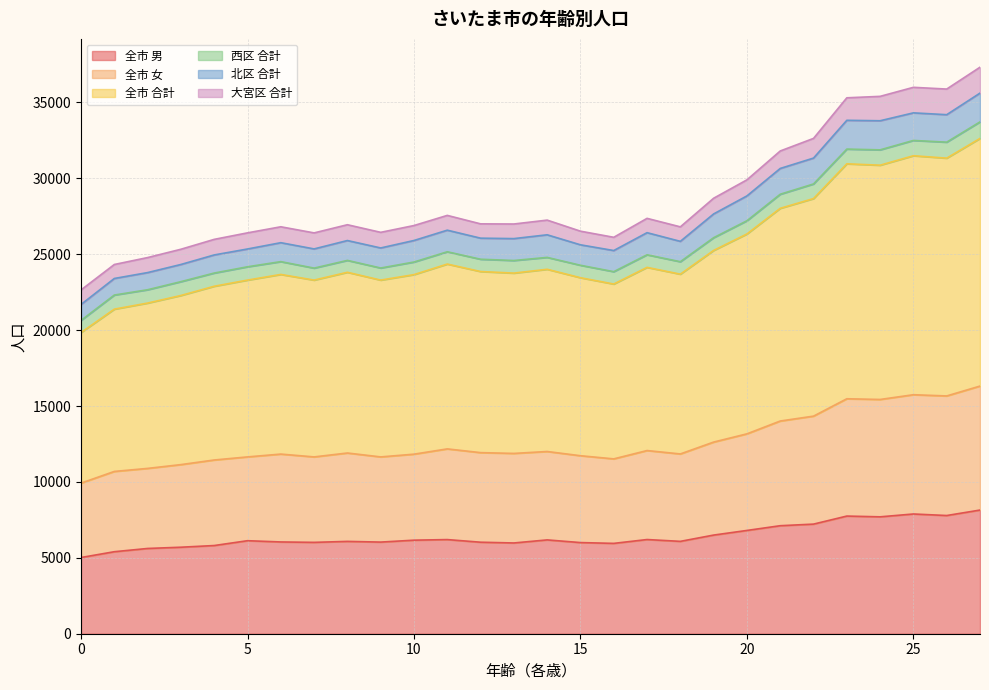

Read the 全市 男 value at 17, to the nearest 100.

6200